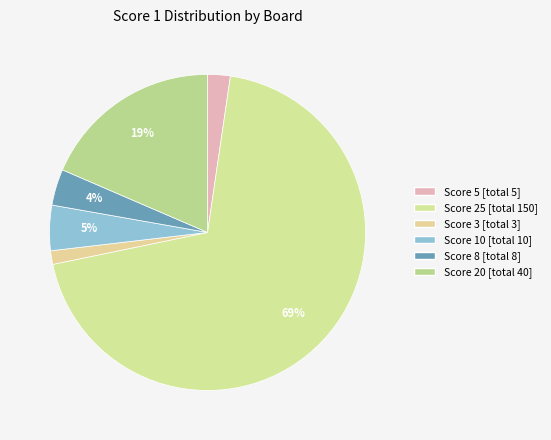

Which slice is the smallest?

Score 3 [total 3]